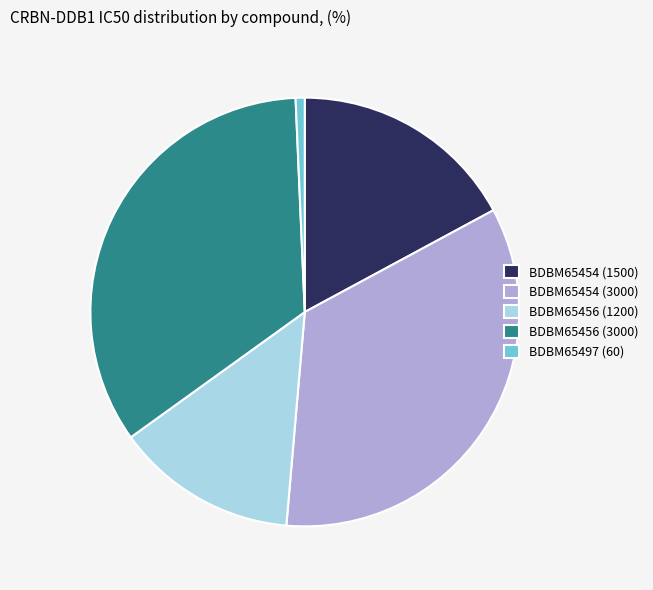

Does BDBM65456 (3000) represent more than half of the total?

No